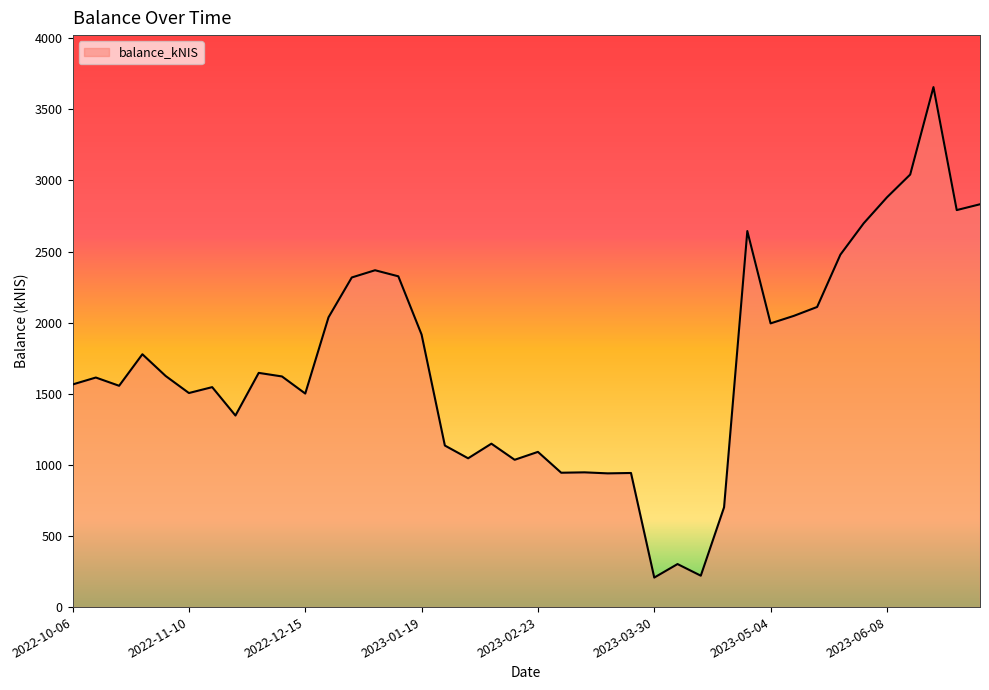

What is the smallest value displayed?

207.5